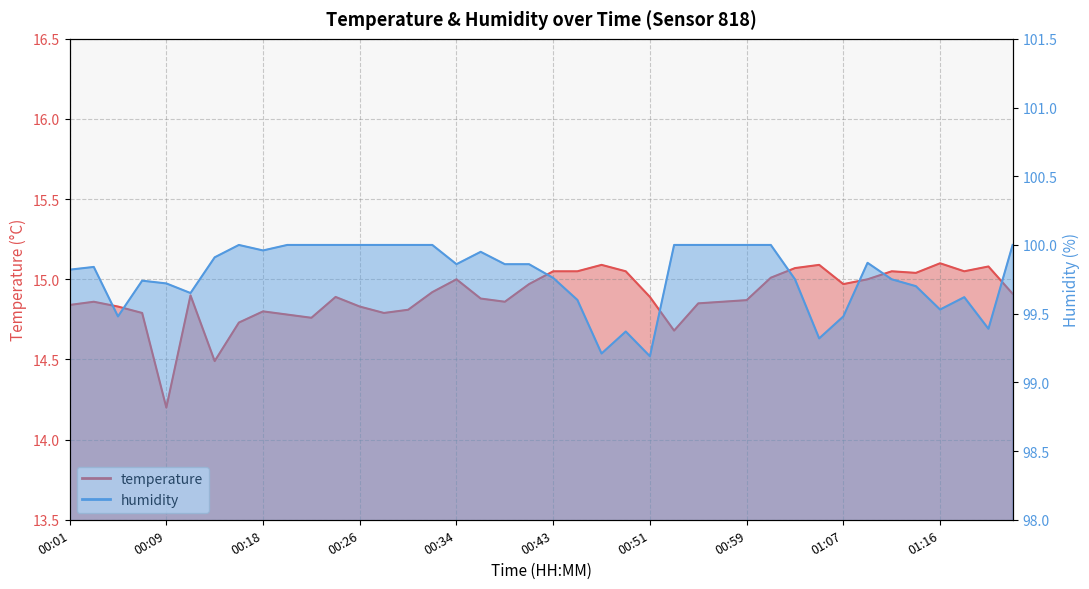

What is the label of the 24th point from the right?

00:34